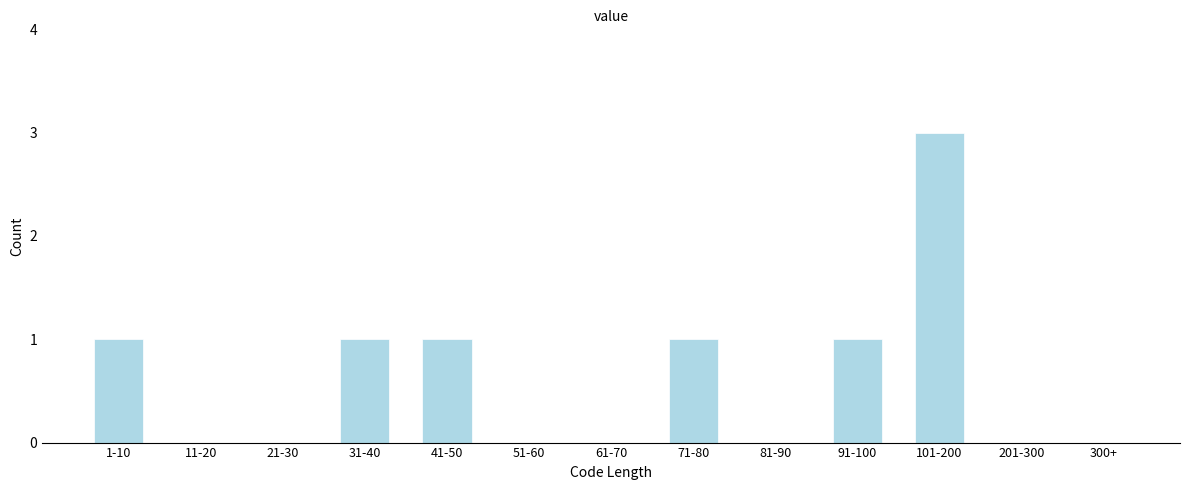

Reading right to left, transcribe all the data shown in this chart.

300+=0	201-300=0	101-200=3	91-100=1	81-90=0	71-80=1	61-70=0	51-60=0	41-50=1	31-40=1	21-30=0	11-20=0	1-10=1